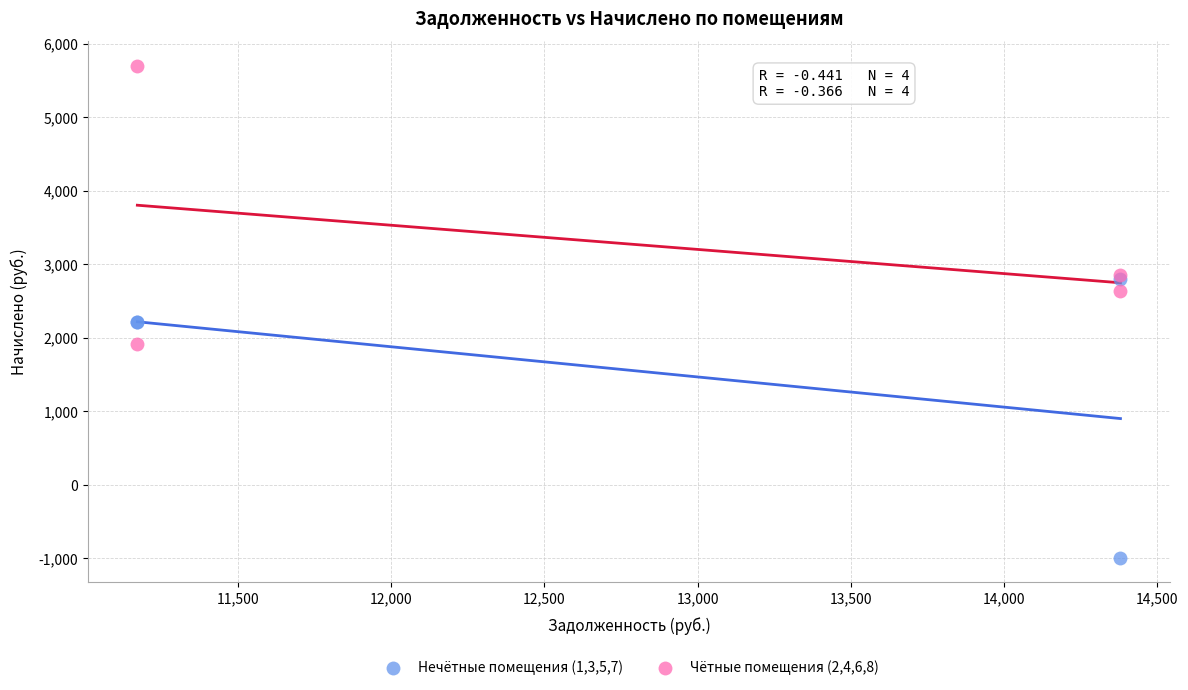

Which series reaches the minimum Y coordinate?

Нечётные помещения (1,3,5,7)